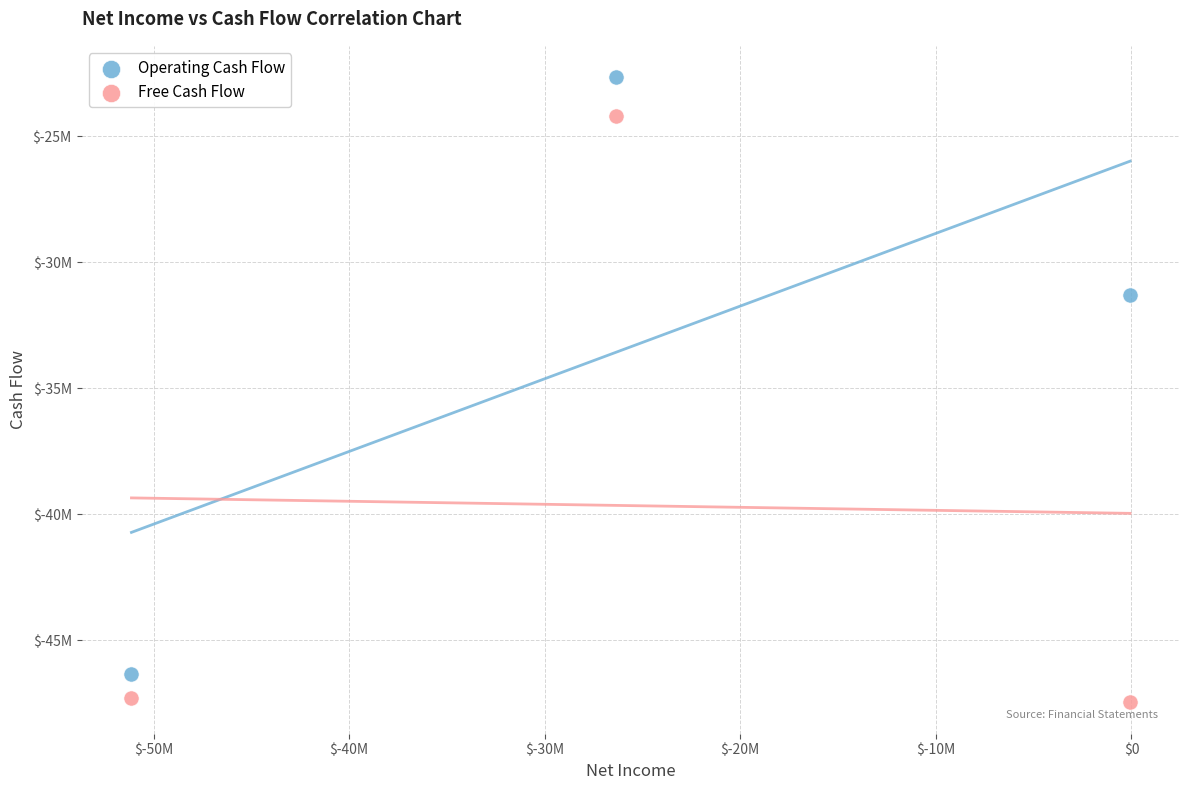

Which series reaches the minimum Y coordinate?

Free Cash Flow